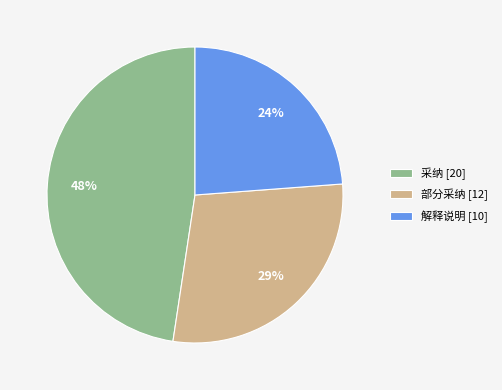

Does 解释说明 account for over 50% of the chart?

No